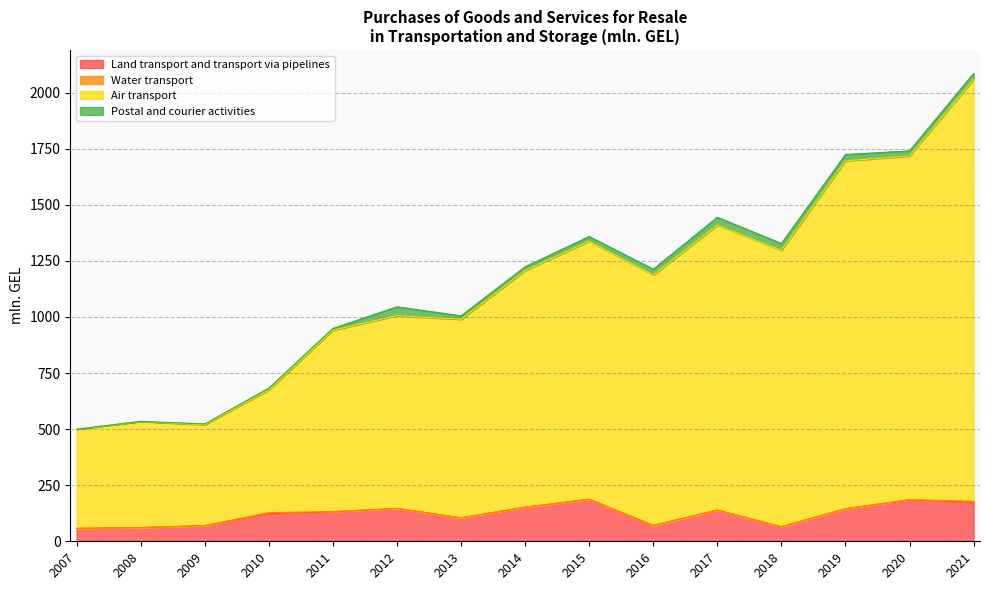

What is the minimum value shown in the chart?

57.7